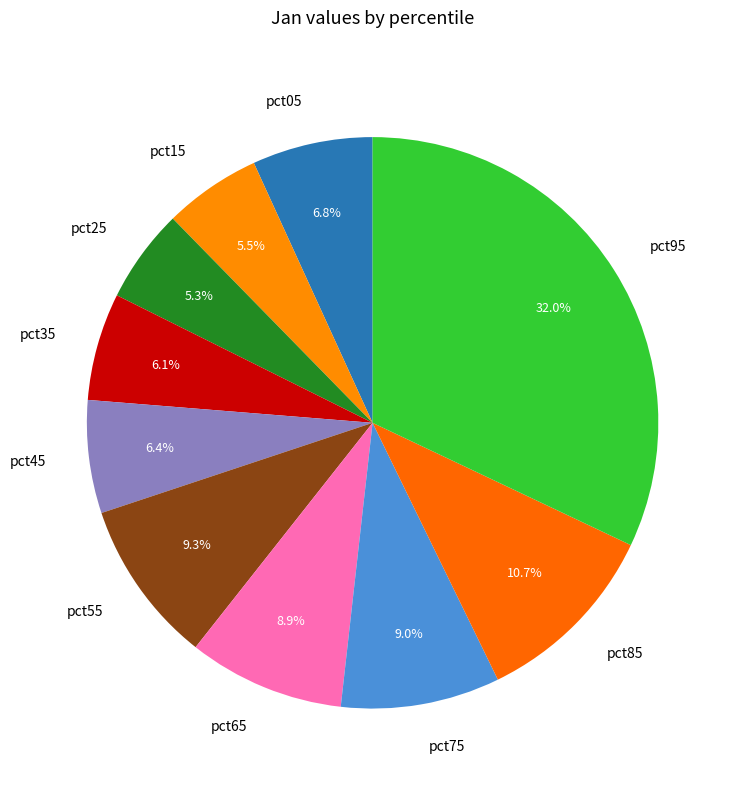

How many segments does this pie chart have?

10